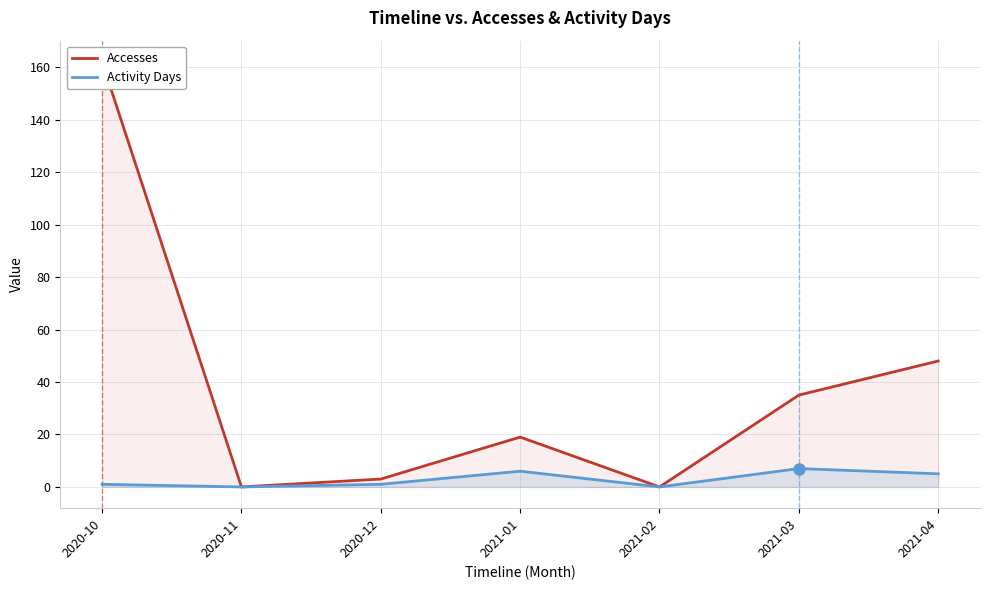

What position from the right is 2021-04?

1